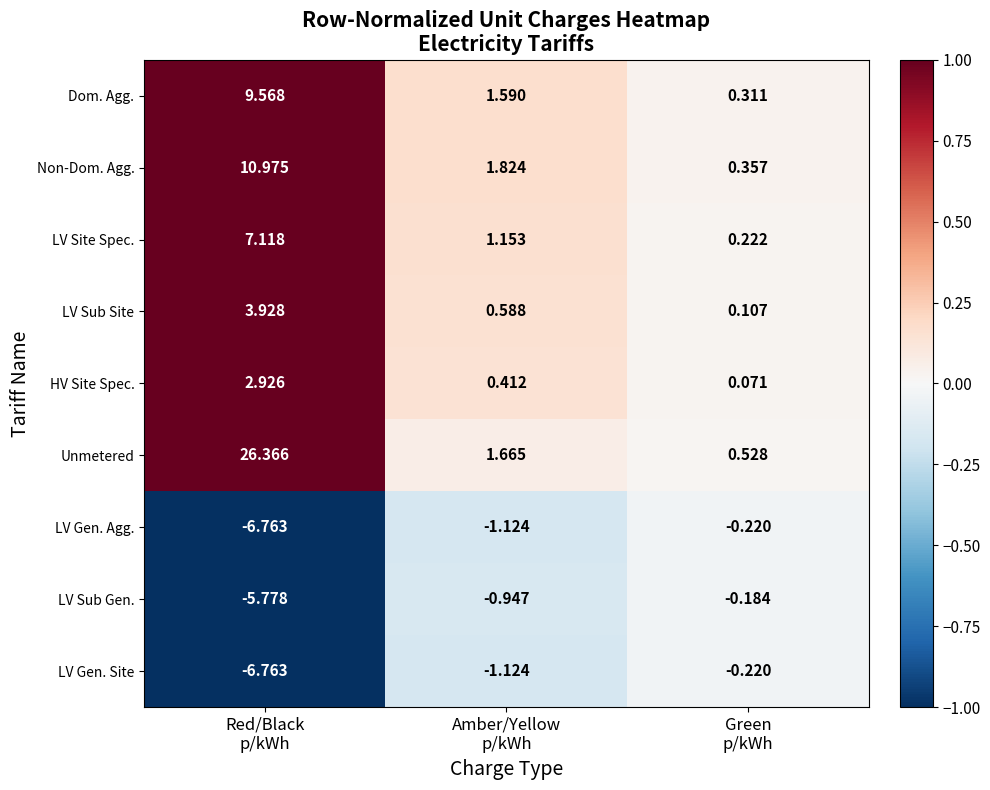

Which series has the largest total across all categories?

Unmetered